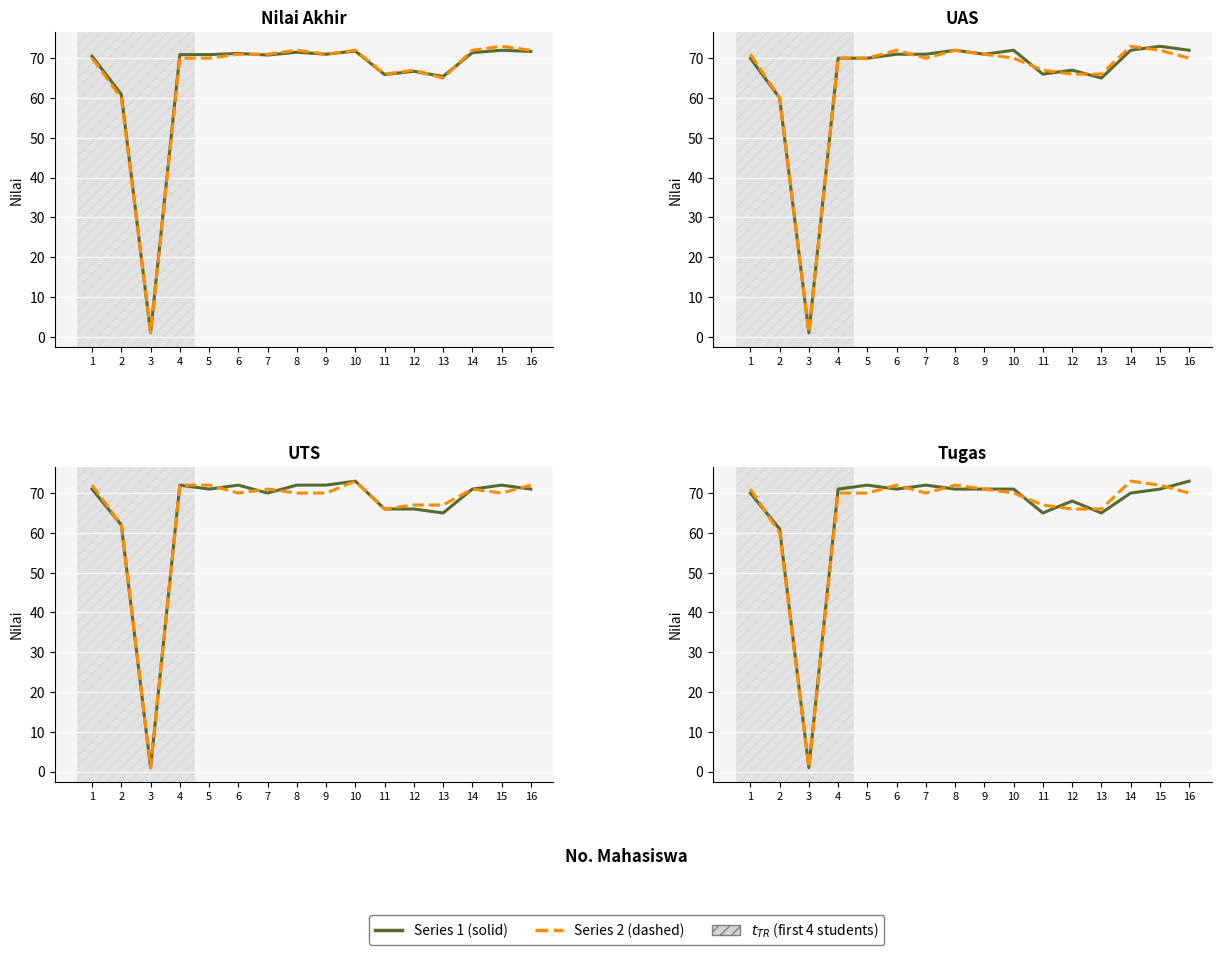

What is the difference between the maximum and minimum values in the Quiz series?

72.0